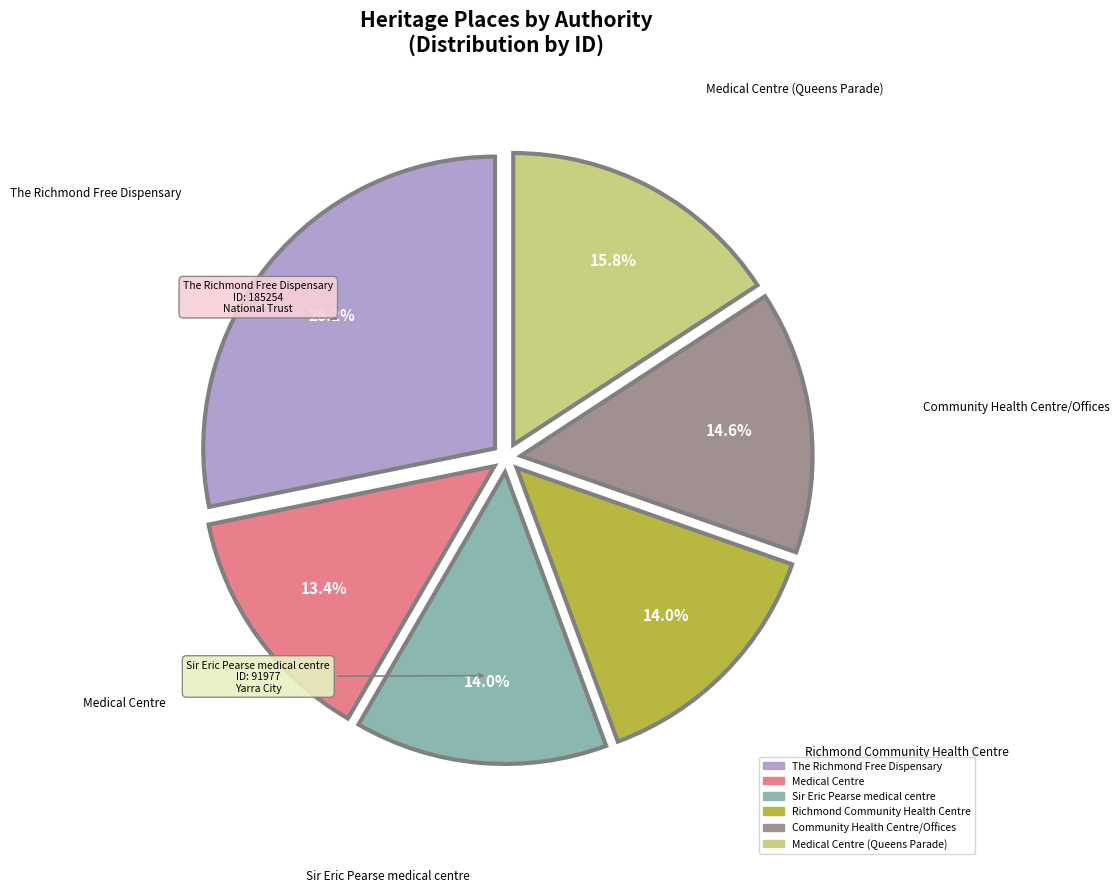

How many segments does this pie chart have?

6